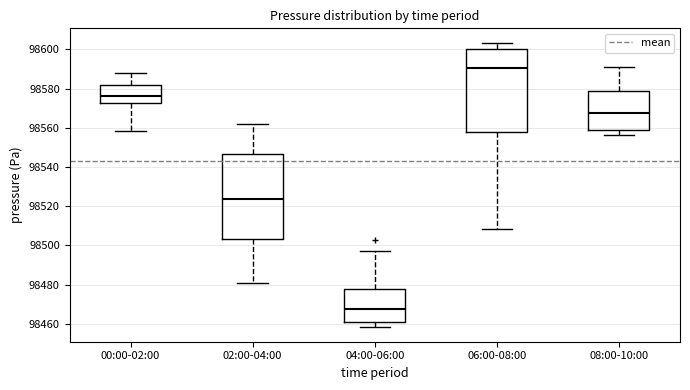

Which box's median line is the highest?

06:00-08:00